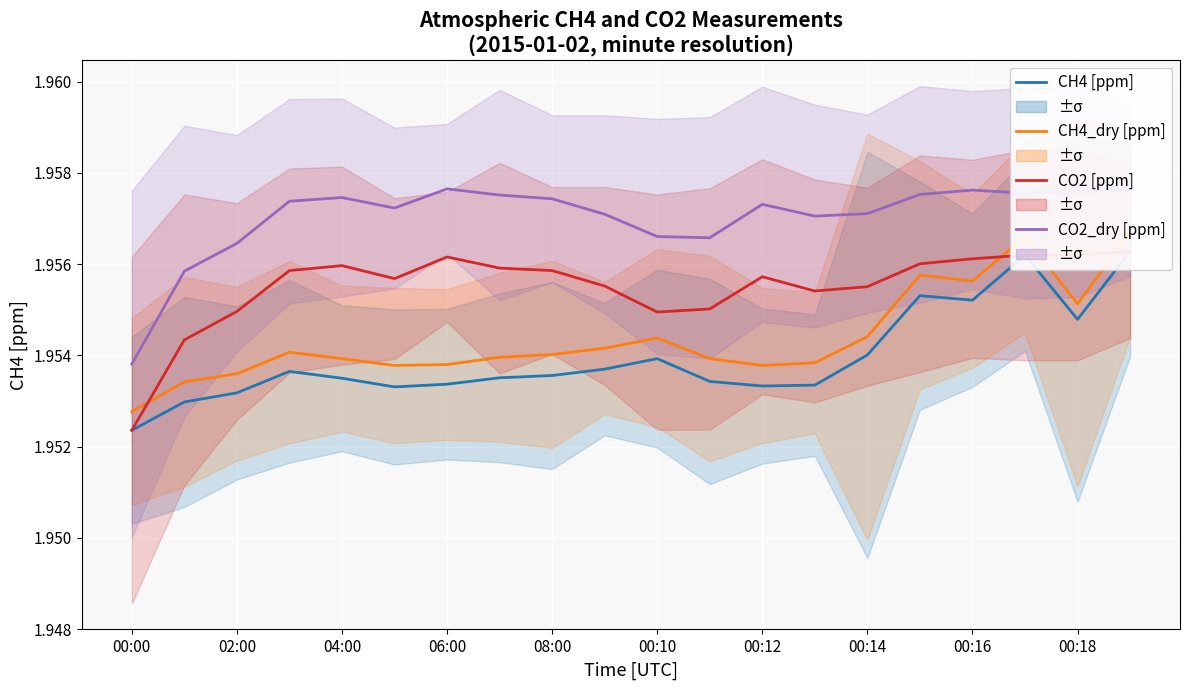

Count the CO2_dry [ppm] values in the range 1 to 2.

20